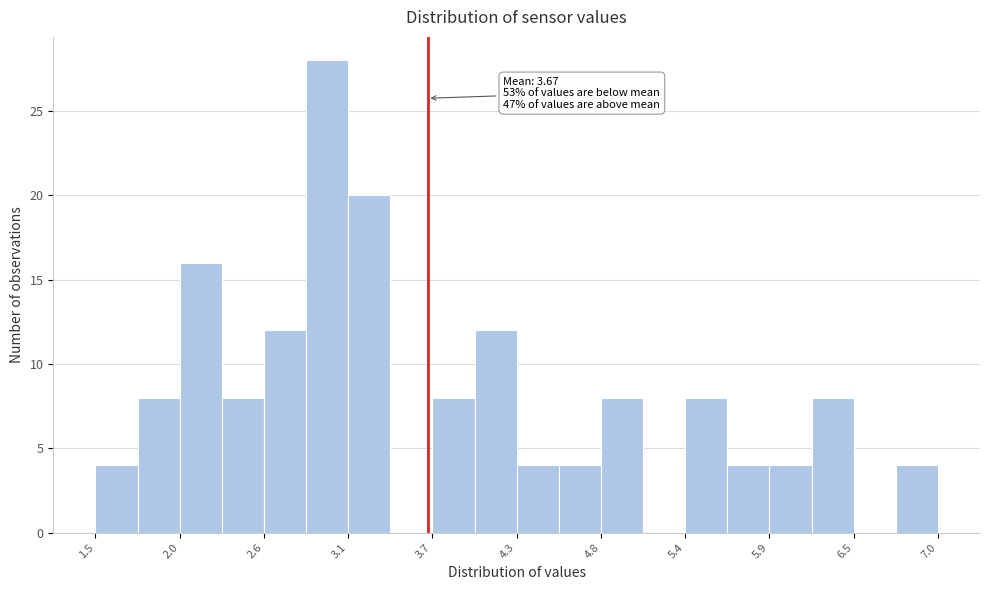

Read against the x-axis, roughly where is the centre of the tallest bar?

3.0